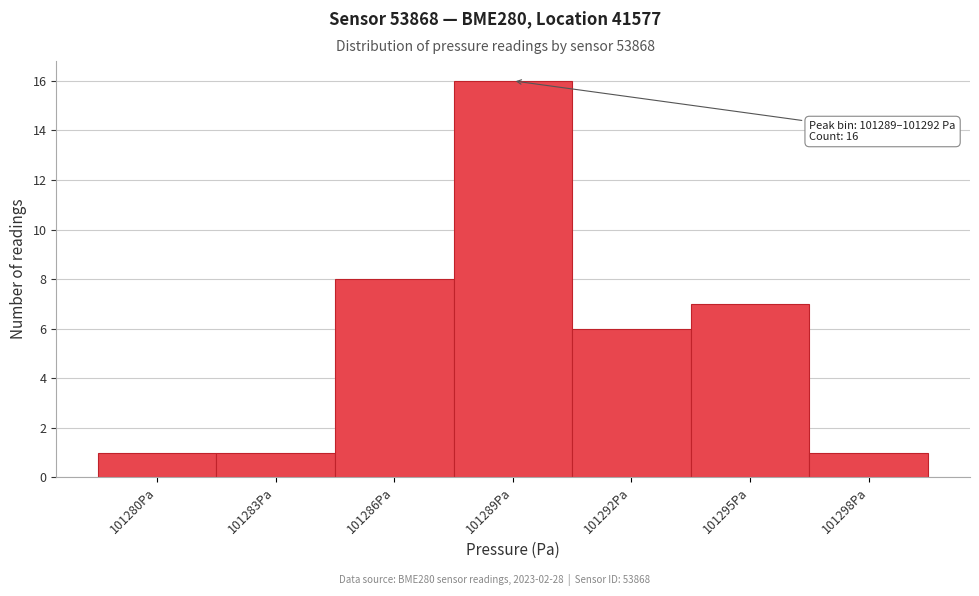

Reading left to right, extract all data points from this chart.

101280Pa=1	101283Pa=1	101286Pa=8	101289Pa=16	101292Pa=6	101295Pa=7	101298Pa=1